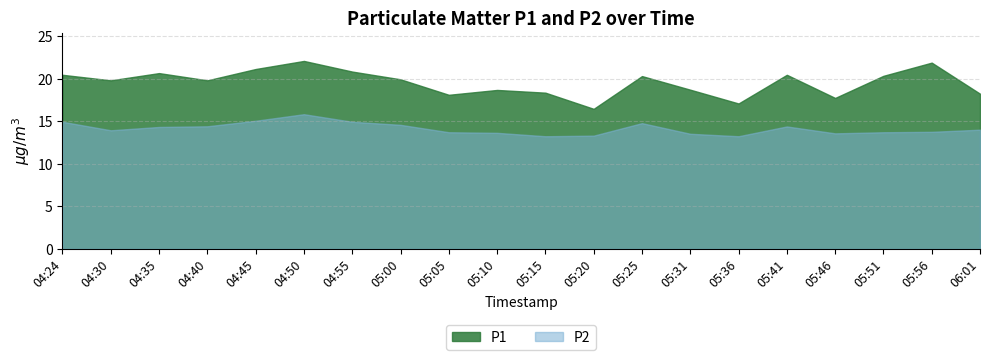

Which series has the widest spread of values?

P1